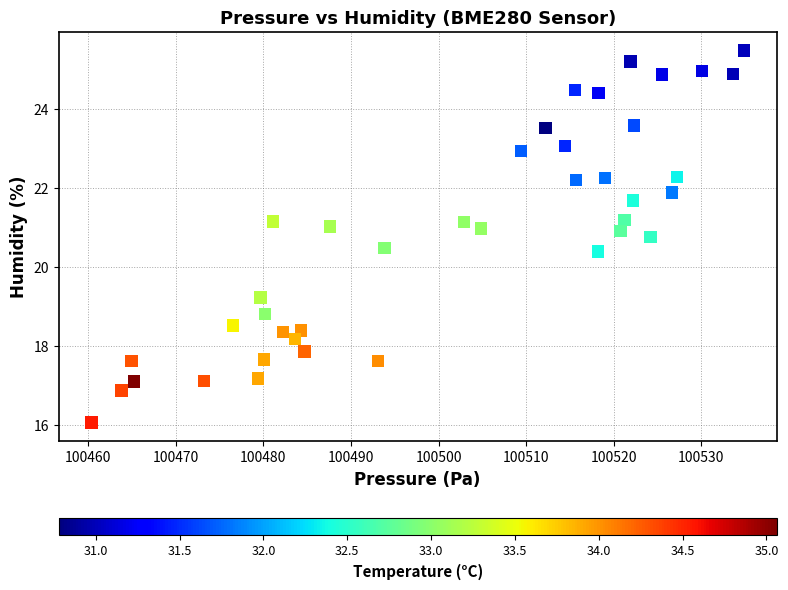

What is the range of Y values (max minus min)?

9.4